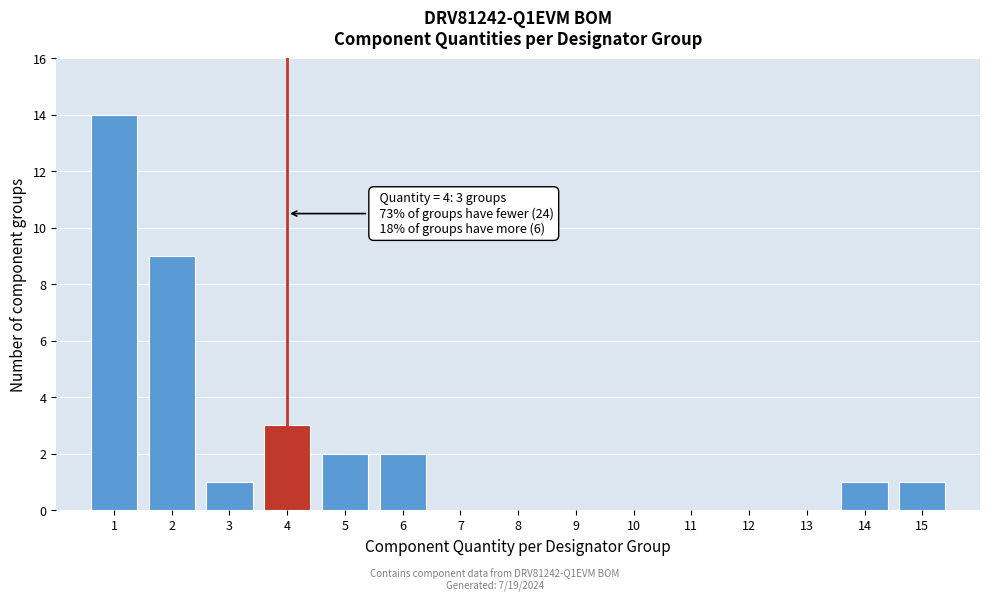

Reading left to right, what are all the values shown in this chart?

14	9	1	3	2	2	1	1